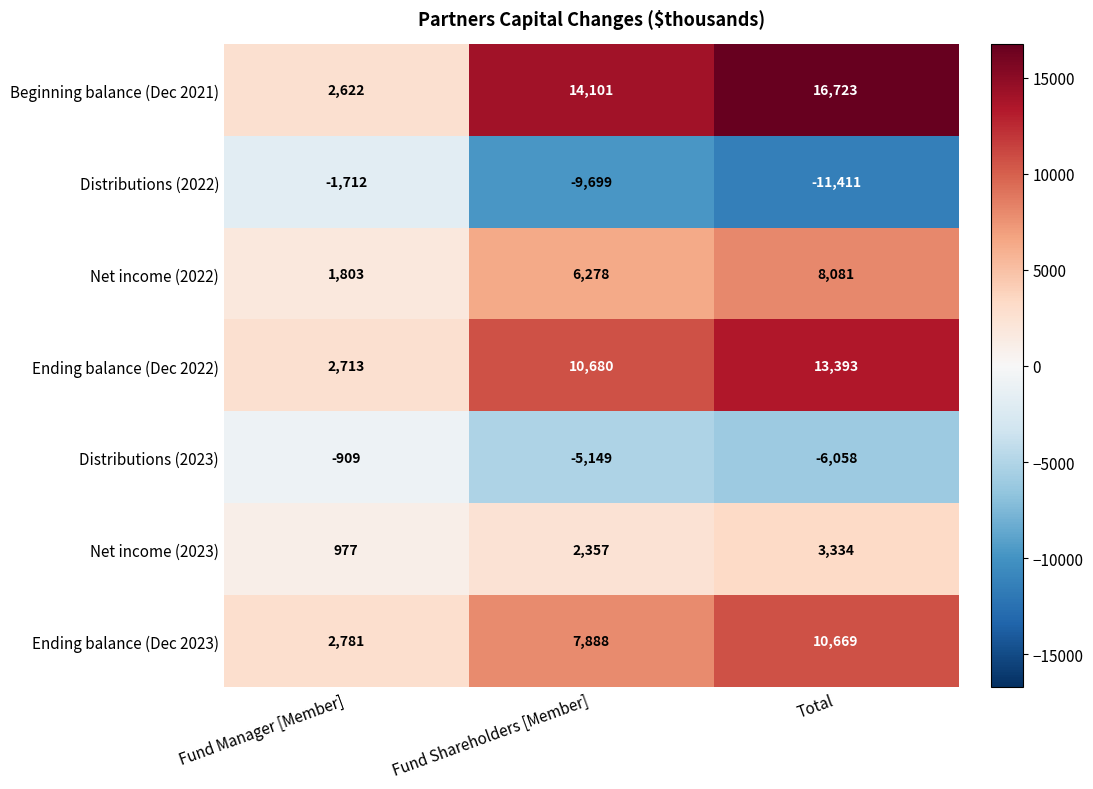

At how many categories does at least one series exceed 4995?

2